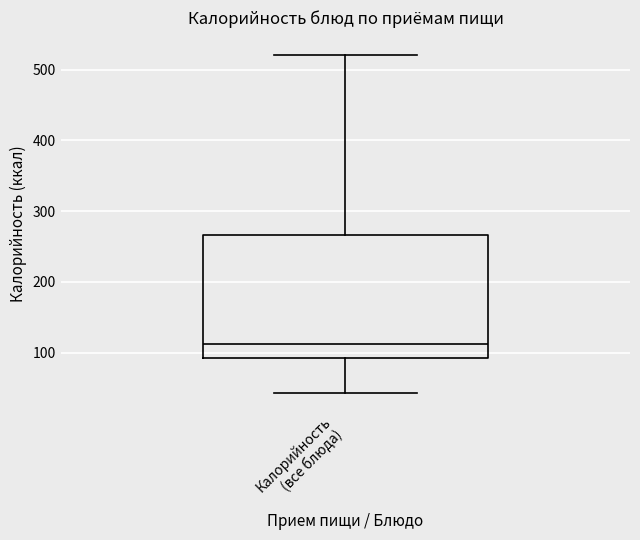

Read this box plot against the y-axis: the position of the median line, the range covered by the box, and the ends of both whiskers. The values are not printed on the chart, so give them approximately, as read against the axis.

median 110, box 90 to 270, whiskers 40 to 520